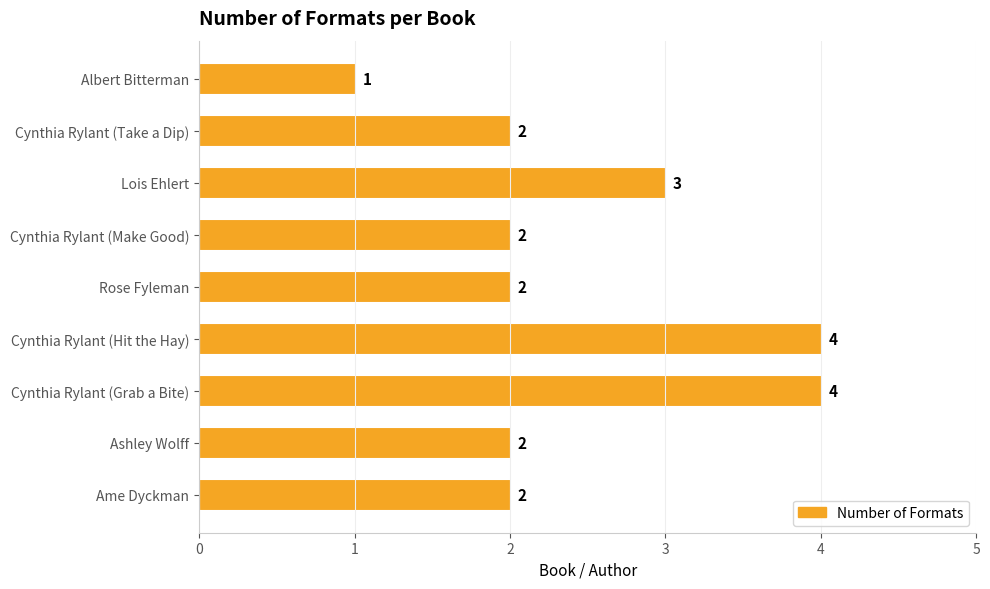

Does the chart contain stacked bars?

No